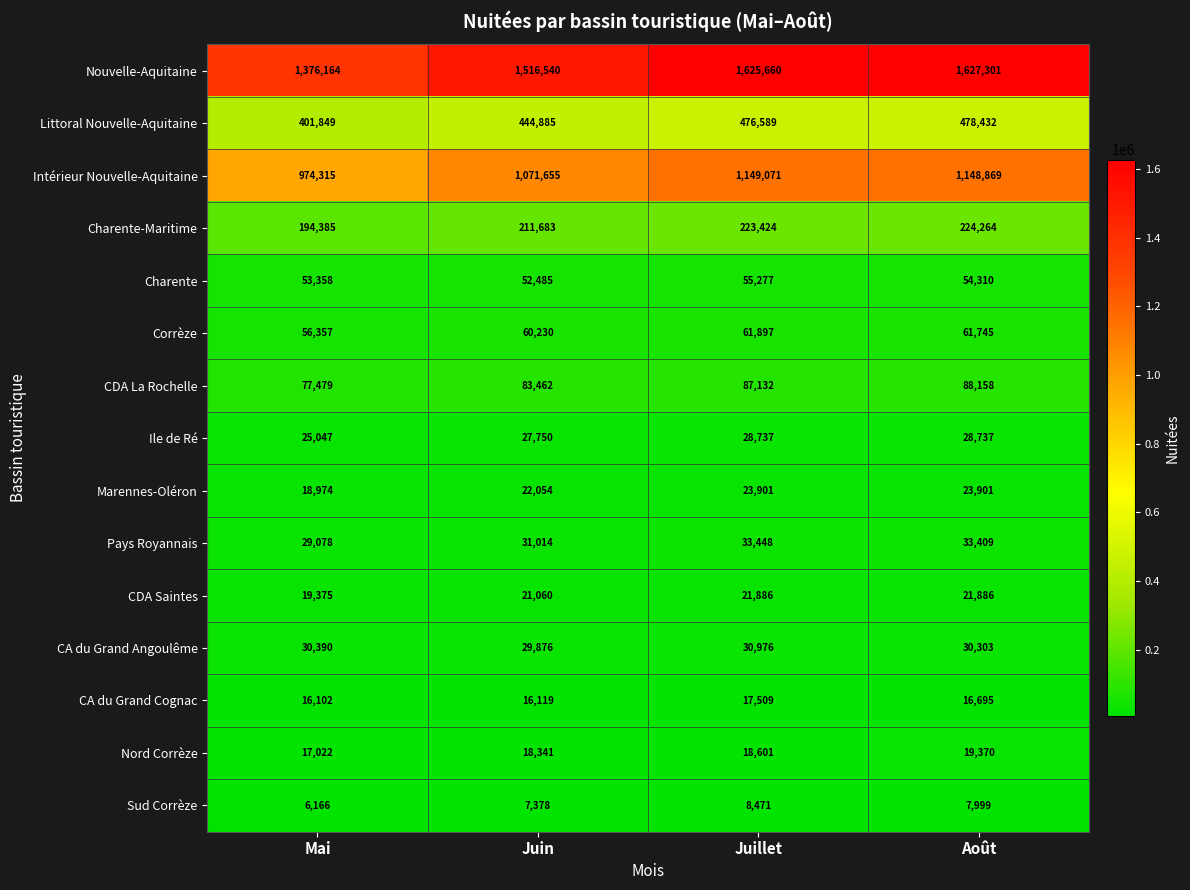

What is the difference between the second highest and minimum values in the Ile de Ré series?

3690